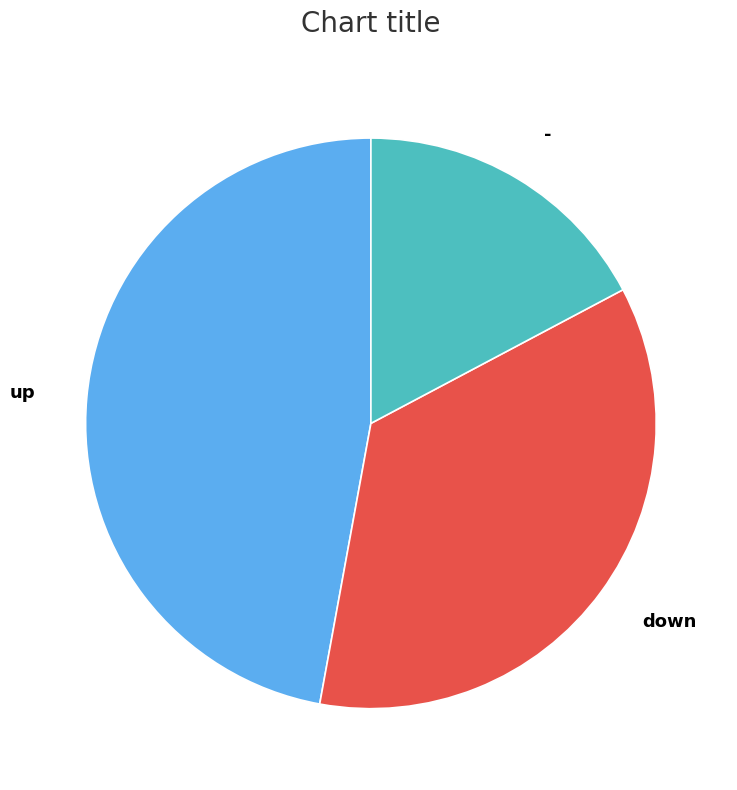

Rank the categories by value from lowest to highest.

-, down, up